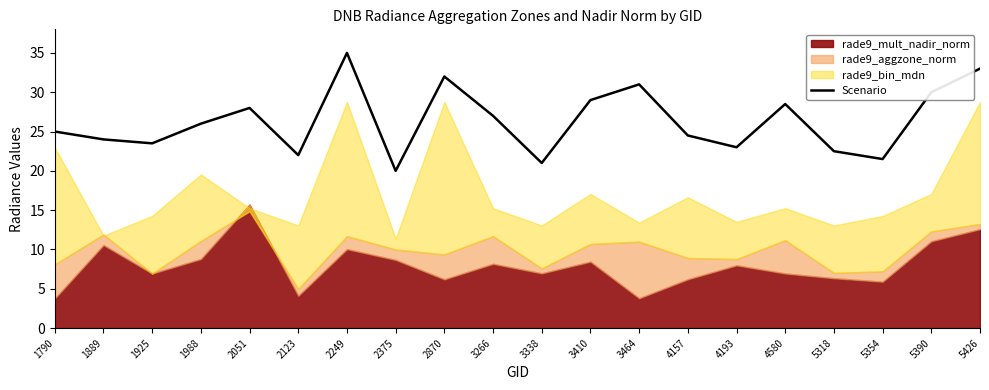

List the labels in order of value, smallest first.

2375, 3338, 5354, 2123, 5318, 4193, 1925, 1889, 4157, 1790, 1988, 3266, 2051, 4580, 3410, 5390, 3464, 2870, 5426, 2249